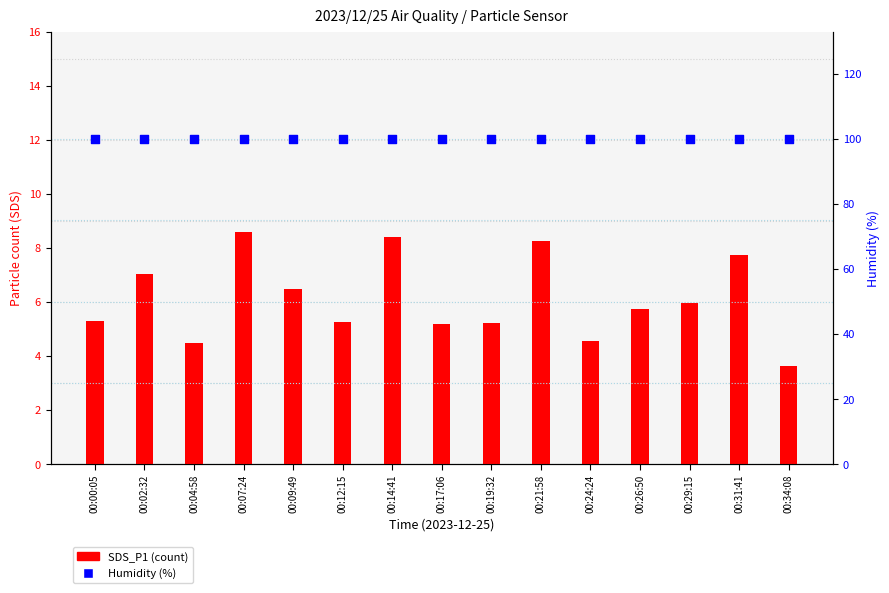

At how many categories does at least one series exceed 59?

15